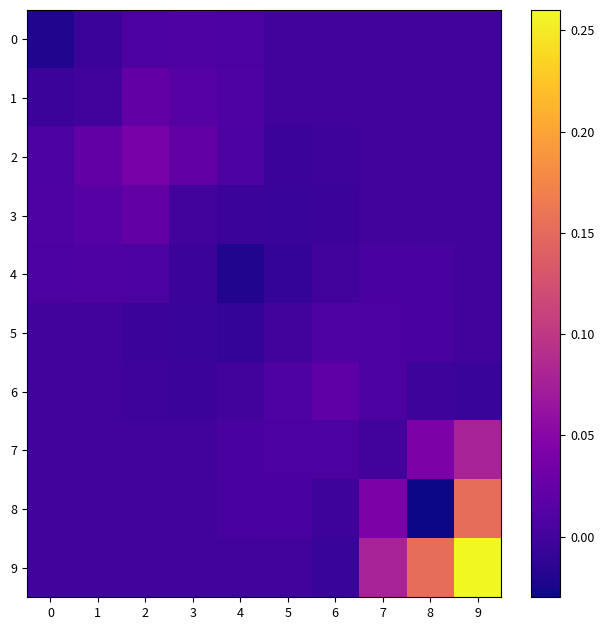

Rank the series at 2 from highest to lowest value.

2, 1, 3, 0, 4, 7, 8, 9, 6, 5